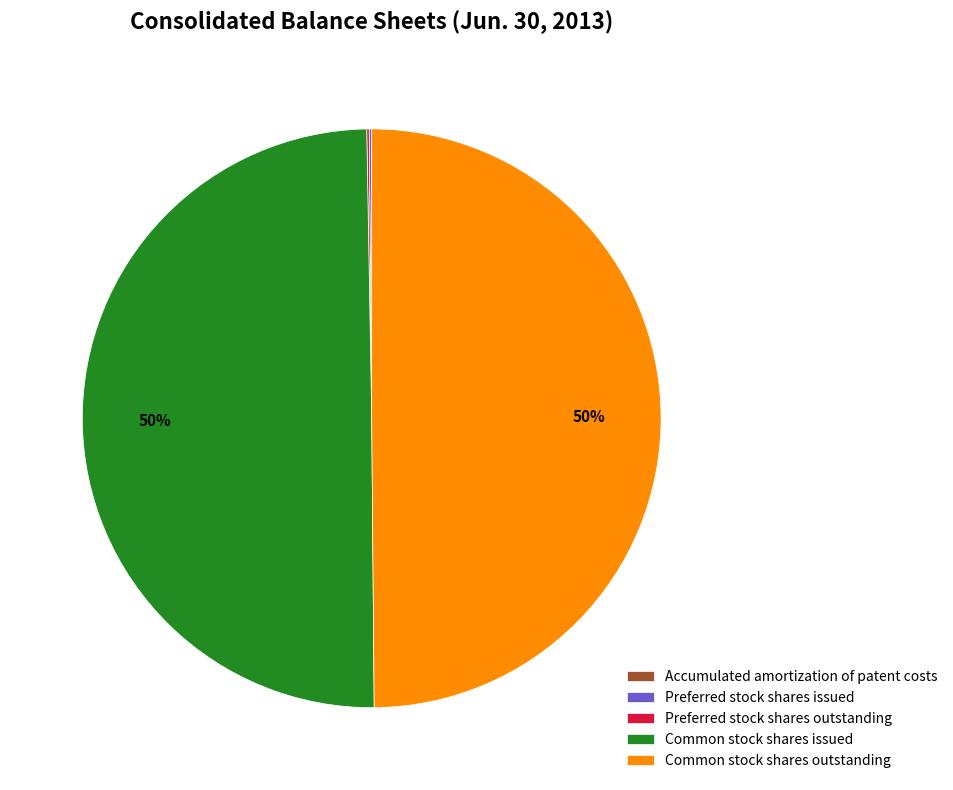

To the nearest percent, what is the average slice percentage?

20%